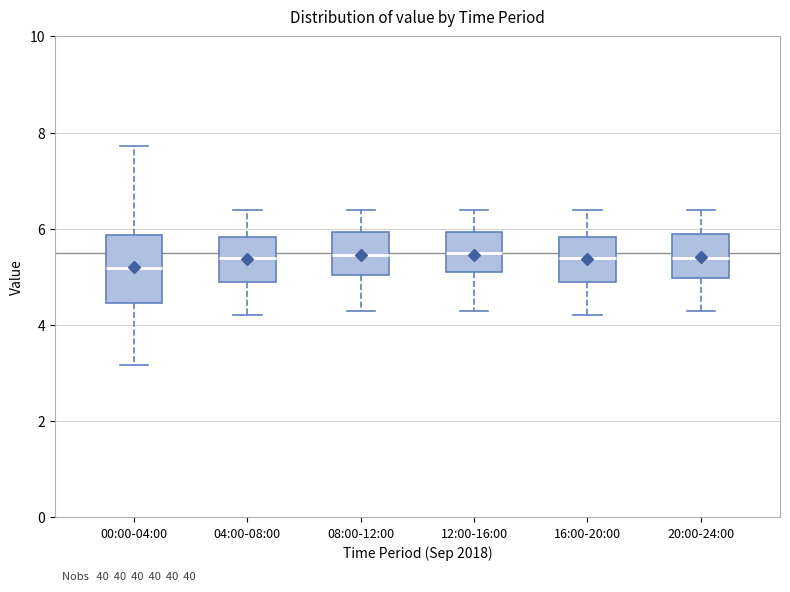

Reading left to right, transcribe this box plot: for each box, give where its median line is, the range the box spans, and where its two whiskers end, as read against the y-axis. The values are not printed on the chart, so give them approximately, as read against the axis.

00:00-04:00: median 5.2, box 4.4 to 5.8, whiskers 3.2 to 7.8
04:00-08:00: median 5.4, box 5.0 to 5.8, whiskers 4.2 to 6.4
08:00-12:00: median 5.4, box 5.0 to 6.0, whiskers 4.4 to 6.4
12:00-16:00: median 5.6, box 5.2 to 6.0, whiskers 4.4 to 6.4
16:00-20:00: median 5.4, box 5.0 to 5.8, whiskers 4.2 to 6.4
20:00-24:00: median 5.4, box 5.0 to 6.0, whiskers 4.4 to 6.4